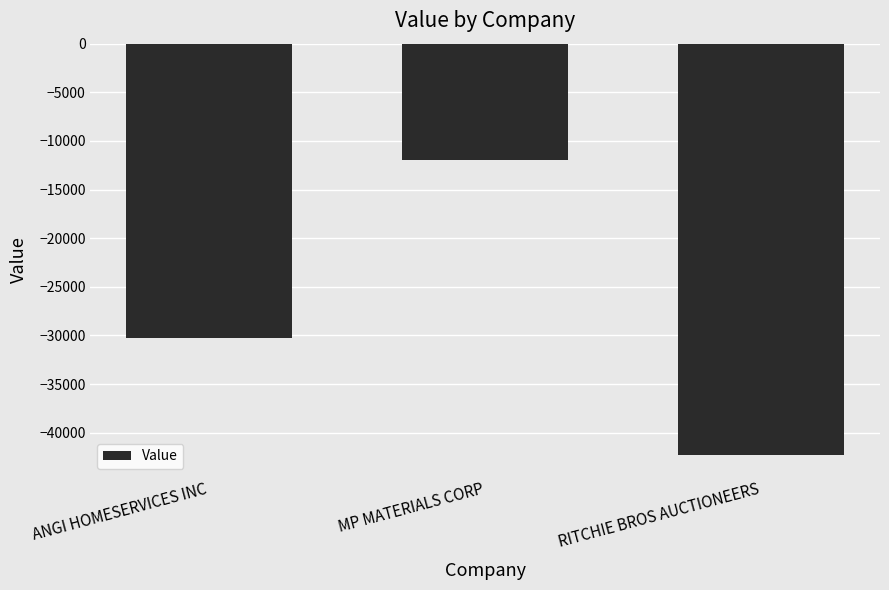

Rank the categories by value from highest to lowest.

MP MATERIALS CORP, ANGI HOMESERVICES INC, RITCHIE BROS AUCTIONEERS